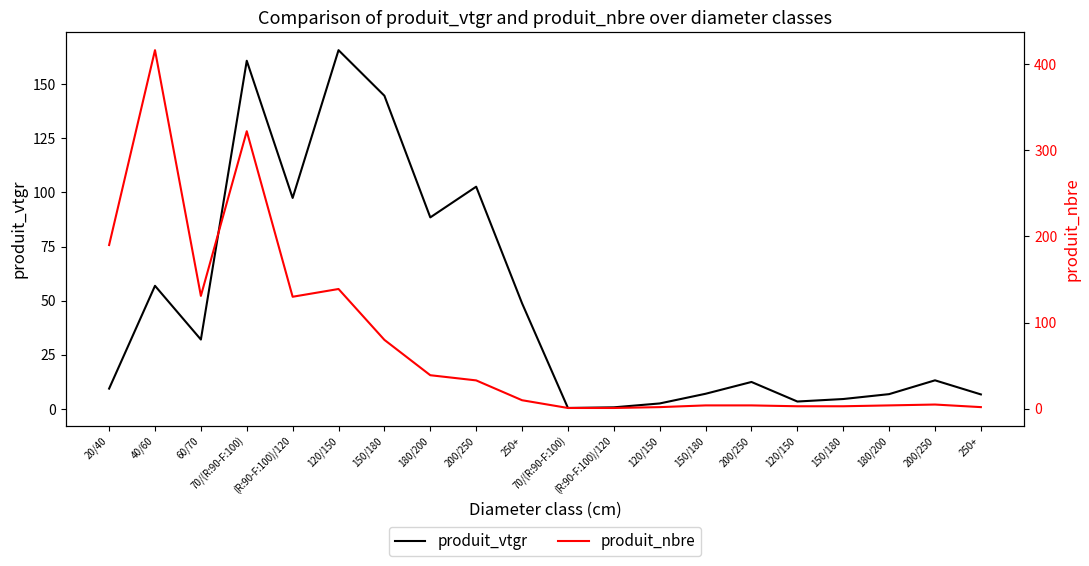

What are all the series names shown in the legend?

produit_vtgr, produit_nbre